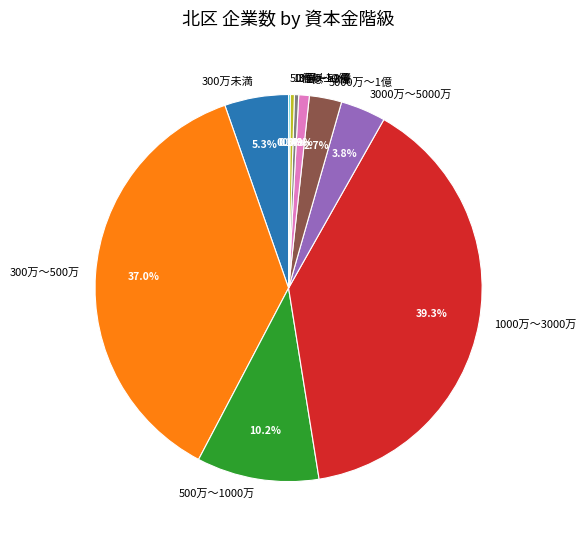

Does any single category account for the majority?

No